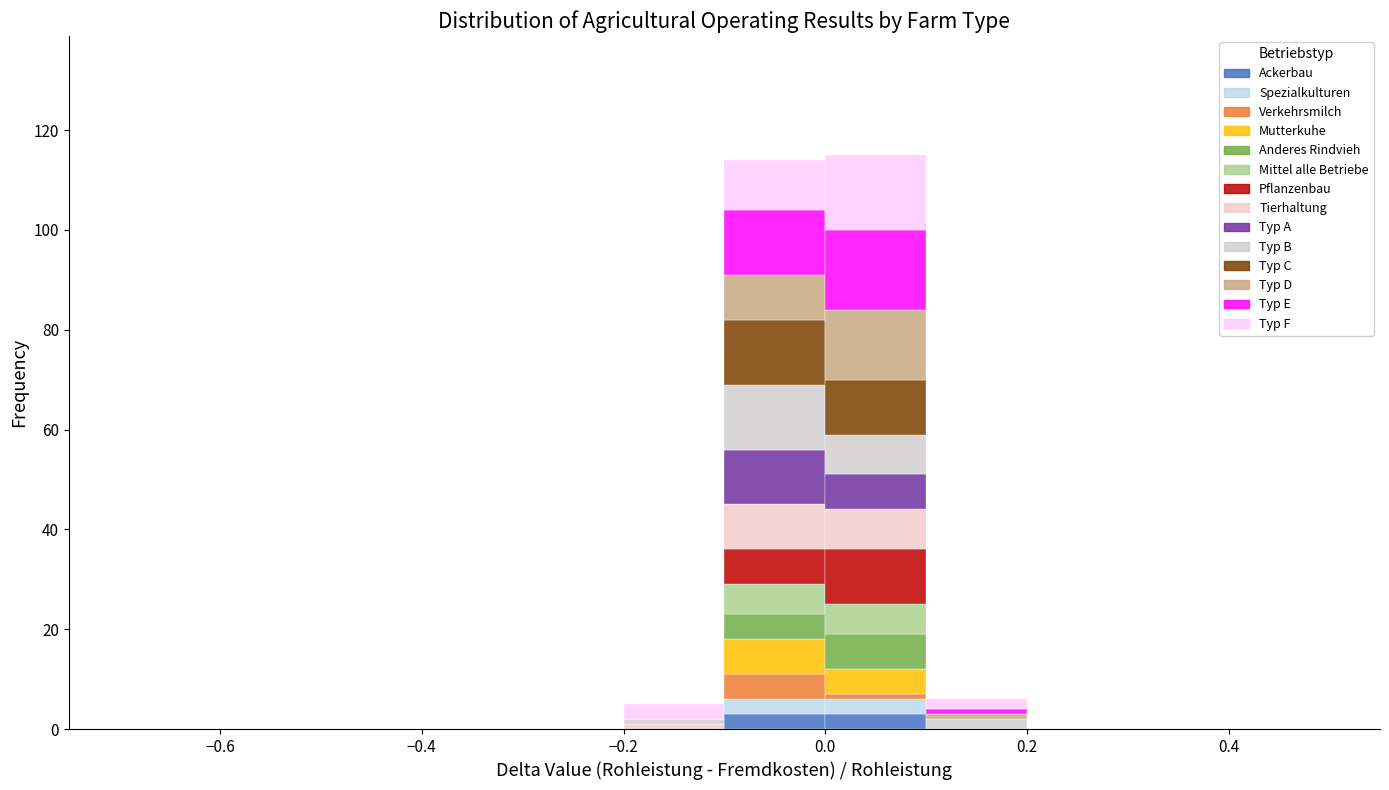

Reading left to right, list every stacked bar in this chart as the range it spans on the x-axis followed by its total height. The values are not printed on the chart, so give them approximately, as read against the axis.

-0.7 to -0.6: 0
-0.6 to -0.5: 0
-0.5 to -0.4: 0
-0.4 to -0.3: 0
-0.3 to -0.2: 0
-0.2 to -0.1: 6
-0.1 to 0.0: 114
0.0 to 0.1: 116
0.1 to 0.2: 6
0.2 to 0.3: 0
0.3 to 0.4: 0
0.4 to 0.5: 0